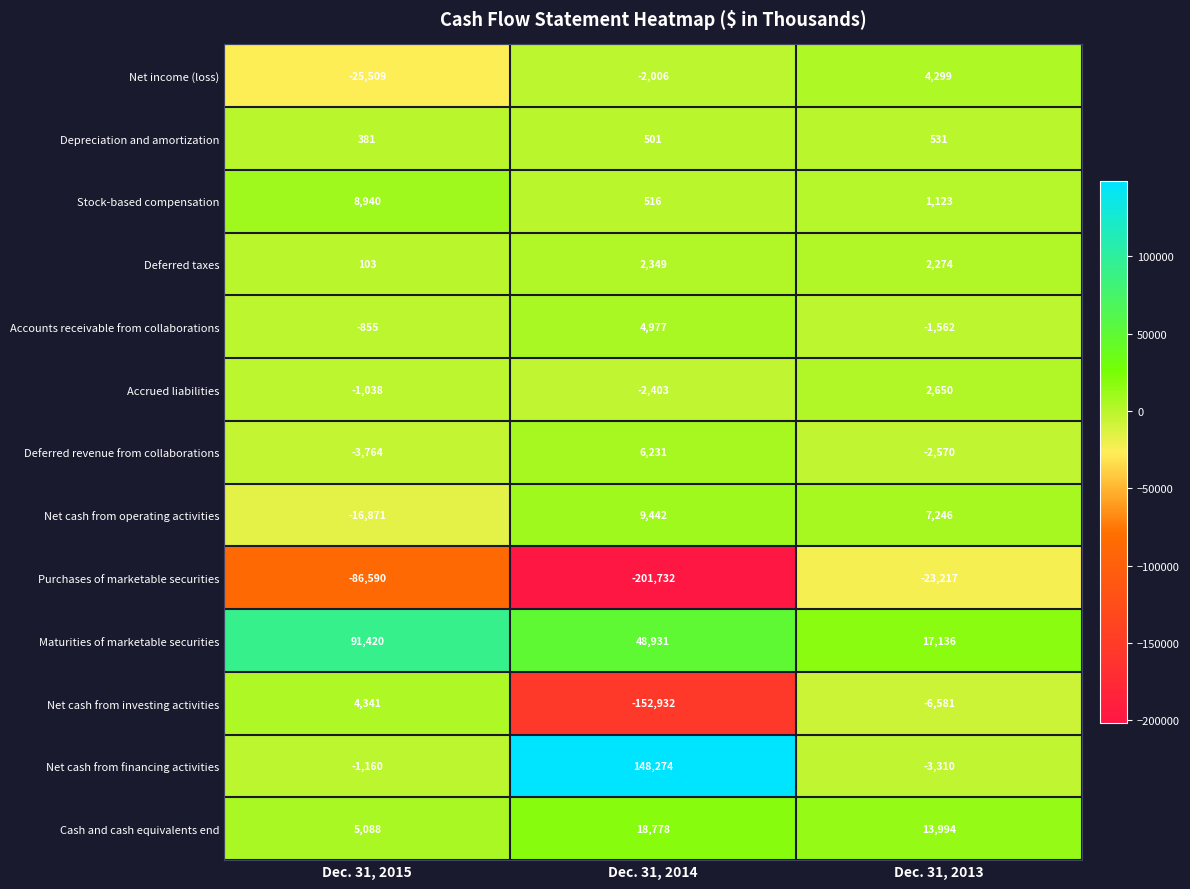

At Dec. 31, 2013, list the series in order from largest to smallest.

Maturities of marketable securities, Cash and cash equivalents end, Net cash from operating activities, Net income (loss), Accrued liabilities, Deferred taxes, Stock-based compensation, Depreciation and amortization, Accounts receivable from collaborations, Deferred revenue from collaborations, Net cash from financing activities, Net cash from investing activities, Purchases of marketable securities